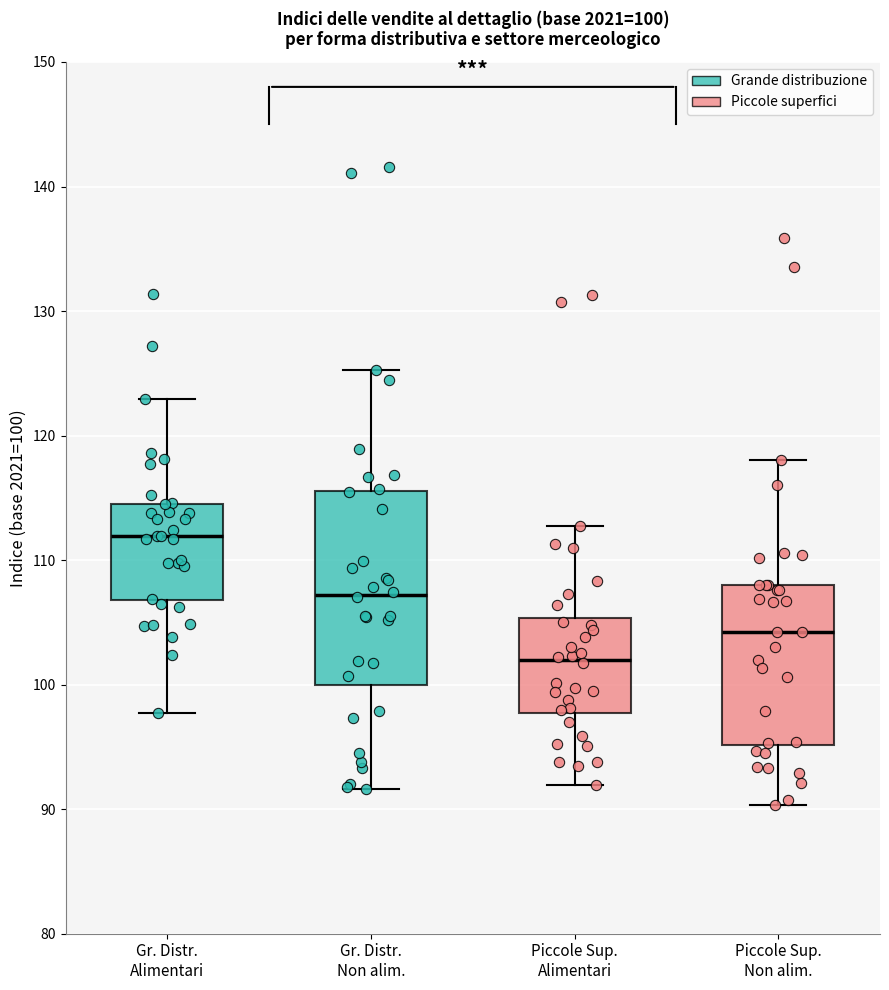

Which box is the tallest, from its lower edge to its upper edge?

Gr. Distr. Non alim.